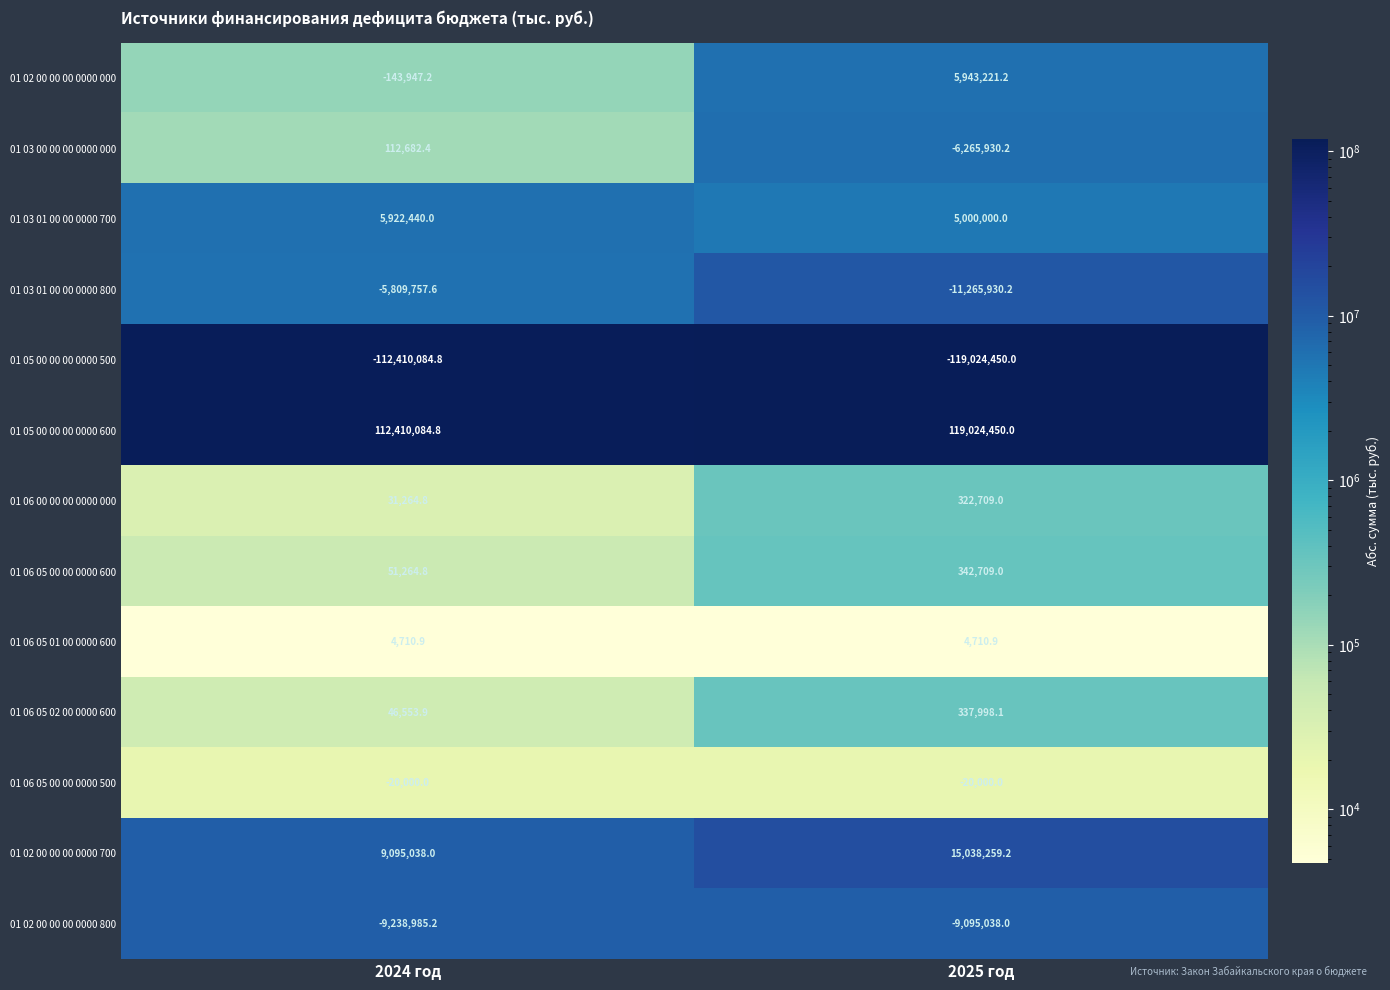

At 2024 год, list the series in order from smallest to largest.

01 05 00 00 00 0000 500, 01 02 00 00 00 0000 800, 01 03 01 00 00 0000 800, 01 02 00 00 00 0000 000, 01 06 05 00 00 0000 500, 01 06 05 01 00 0000 600, 01 06 00 00 00 0000 000, 01 06 05 02 00 0000 600, 01 06 05 00 00 0000 600, 01 03 00 00 00 0000 000, 01 03 01 00 00 0000 700, 01 02 00 00 00 0000 700, 01 05 00 00 00 0000 600